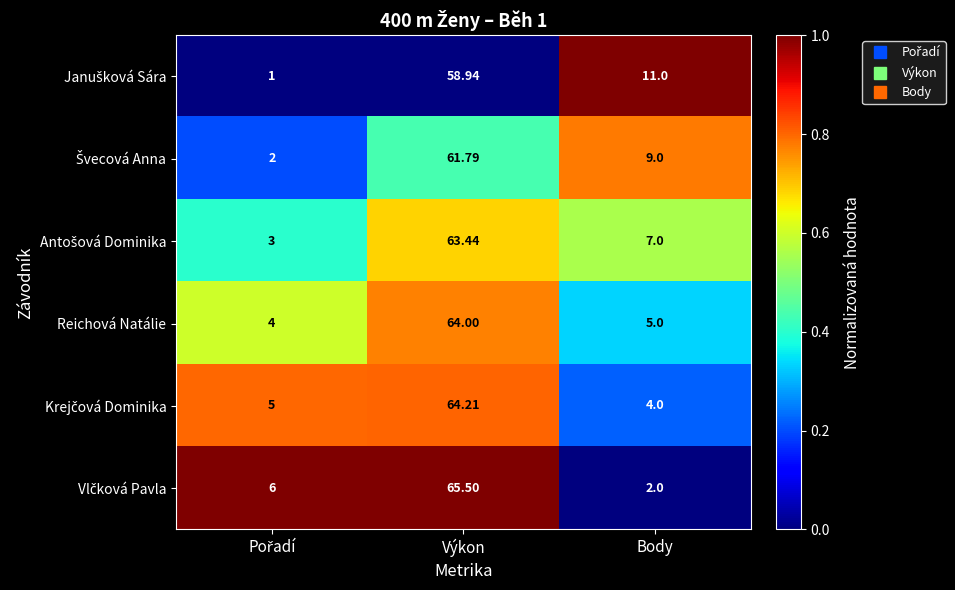

Where does the Reichová Natálie series first go above 5?

Výkon